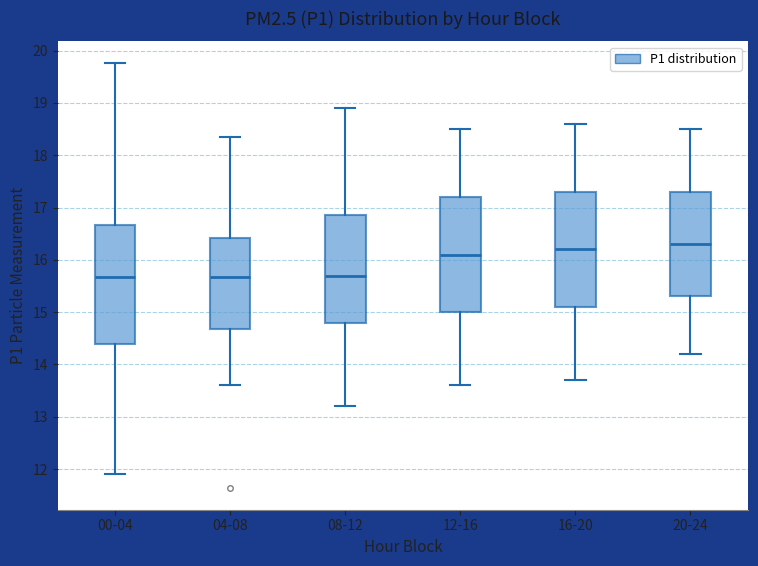

Reading left to right, read every box against the y-axis: the position of its median line, the range the box covers, and the ends of its whiskers. The values are not printed on the chart, so give them approximately, as read against the axis.

00-04: median 15.7, box 14.4 to 16.7, whiskers 11.9 to 19.8
04-08: median 15.7, box 14.7 to 16.4, whiskers 13.6 to 18.4
08-12: median 15.7, box 14.8 to 16.9, whiskers 13.2 to 18.9
12-16: median 16.1, box 15.0 to 17.2, whiskers 13.6 to 18.5
16-20: median 16.2, box 15.1 to 17.3, whiskers 13.7 to 18.6
20-24: median 16.3, box 15.3 to 17.3, whiskers 14.2 to 18.5